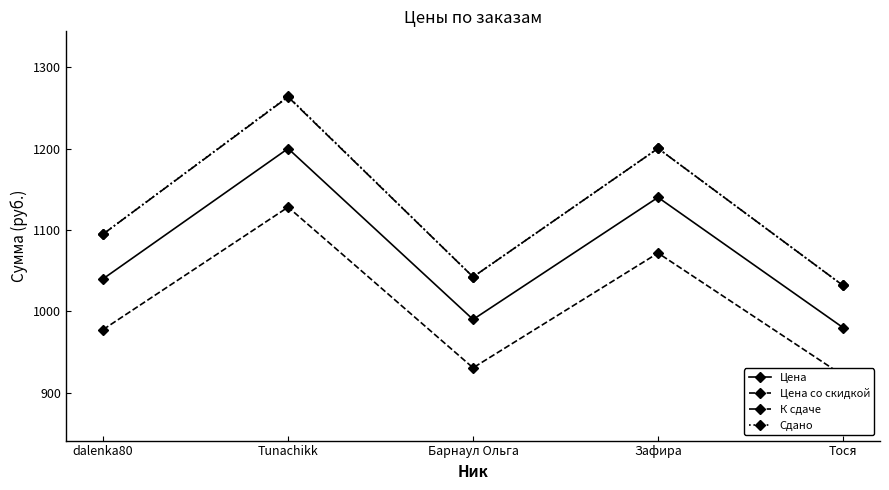

How many data points does each series have?

5